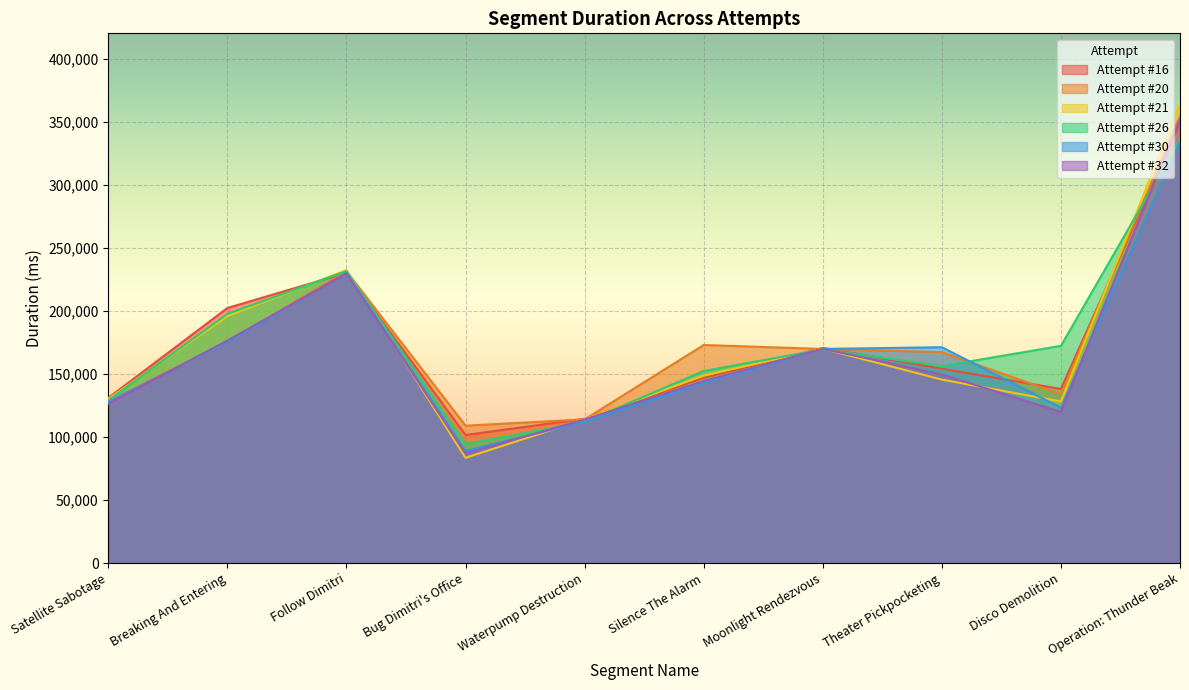

What is the difference between the Attempt #20 values at Theater Pickpocketing and Waterpump Destruction?

53328